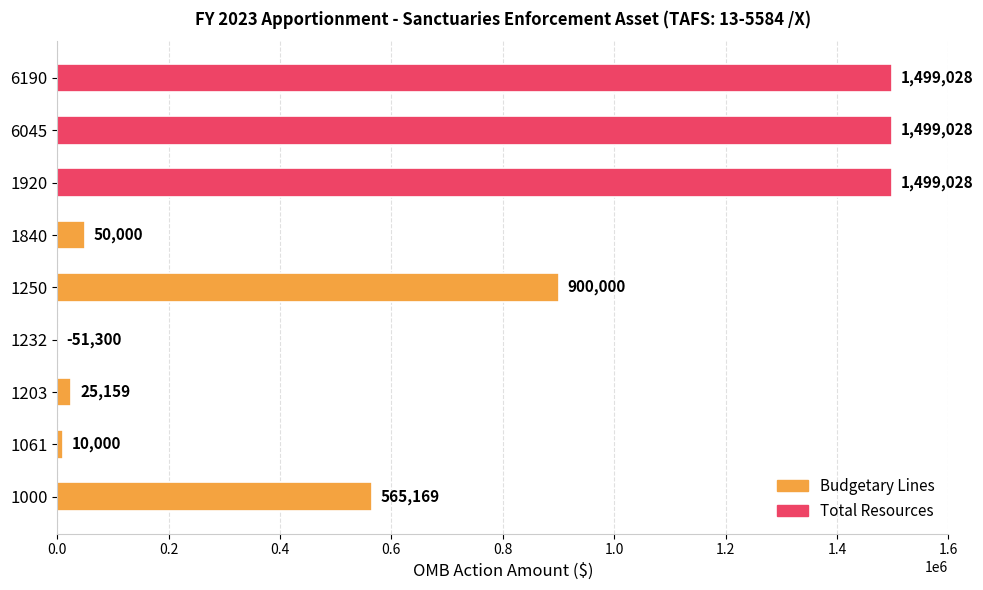

True or false: the data shows 2083359 at 6190.

False